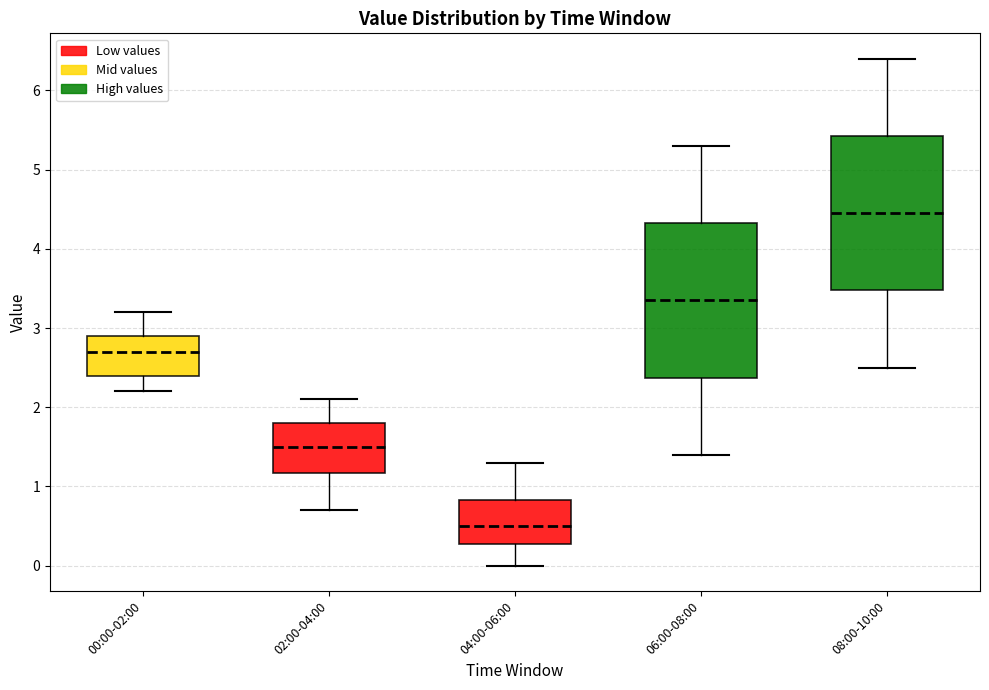

Reading left to right, transcribe this box plot: for each box, give where its median line is, the range the box spans, and where its two whiskers end, as read against the y-axis. The values are not printed on the chart, so give them approximately, as read against the axis.

00:00-02:00: median 2.7, box 2.4 to 2.9, whiskers 2.2 to 3.2
02:00-04:00: median 1.5, box 1.2 to 1.8, whiskers 0.7 to 2.1
04:00-06:00: median 0.5, box 0.3 to 0.8, whiskers 0.0 to 1.3
06:00-08:00: median 3.4, box 2.4 to 4.3, whiskers 1.4 to 5.3
08:00-10:00: median 4.5, box 3.5 to 5.4, whiskers 2.5 to 6.4